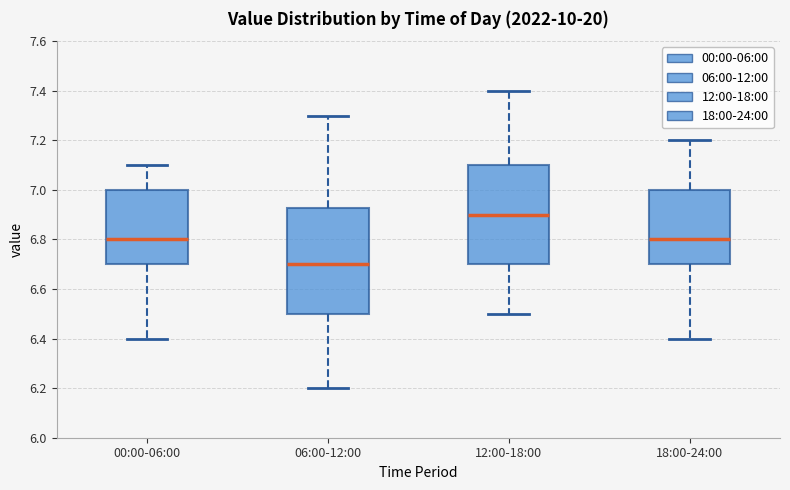

Comparing the boxes themselves (not the whiskers), which one is the tallest?

06:00-12:00